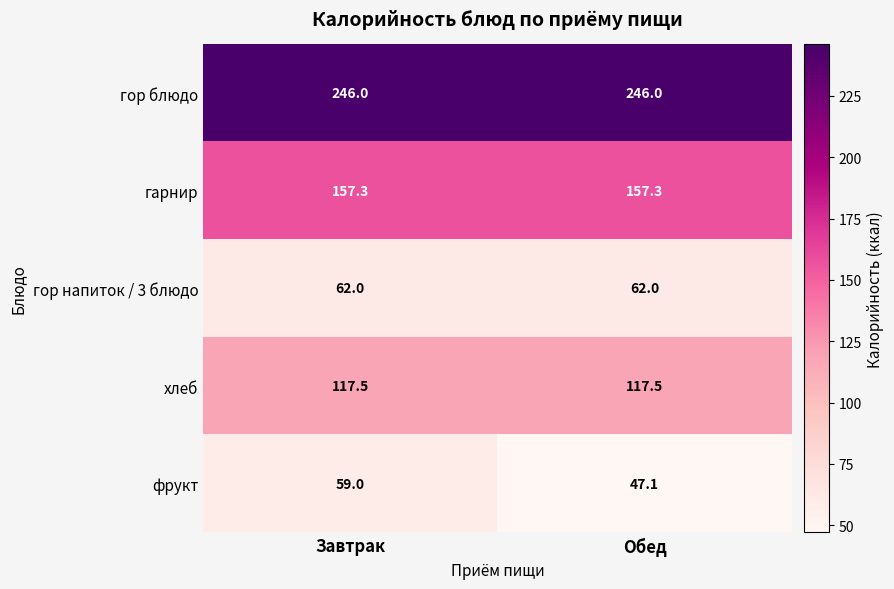

At Завтрак, list the series in order from smallest to largest.

фрукт, гор напиток / 3 блюдо, хлеб, гарнир, гор блюдо